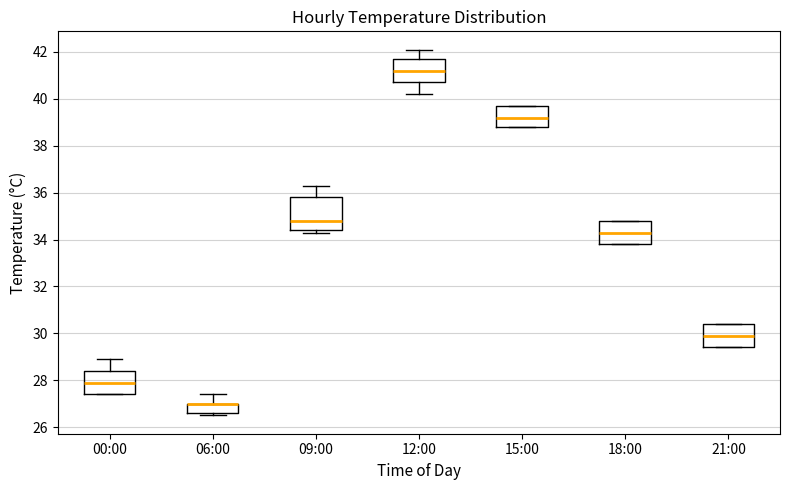

Reading left to right, read every box against the y-axis: the position of its median line, the range the box covers, and the ends of its whiskers. The values are not printed on the chart, so give them approximately, as read against the axis.

00:00: median 28.0, box 27.4 to 28.4, whiskers 27.4 to 29.0
06:00: median 27.0 (drawn on the box's upper edge), box 26.6 to 27.0, whiskers 26.6 (just below the box's lower edge) to 27.4
09:00: median 34.8, box 34.4 to 35.8, whiskers 34.4 (just below the box's lower edge) to 36.4
12:00: median 41.2, box 40.8 to 41.8, whiskers 40.2 to 42.2
15:00: median 39.2, box 38.8 to 39.8, whiskers 38.8 to 39.8
18:00: median 34.4, box 33.8 to 34.8, whiskers 33.8 to 34.8
21:00: median 30.0, box 29.4 to 30.4, whiskers 29.4 to 30.4